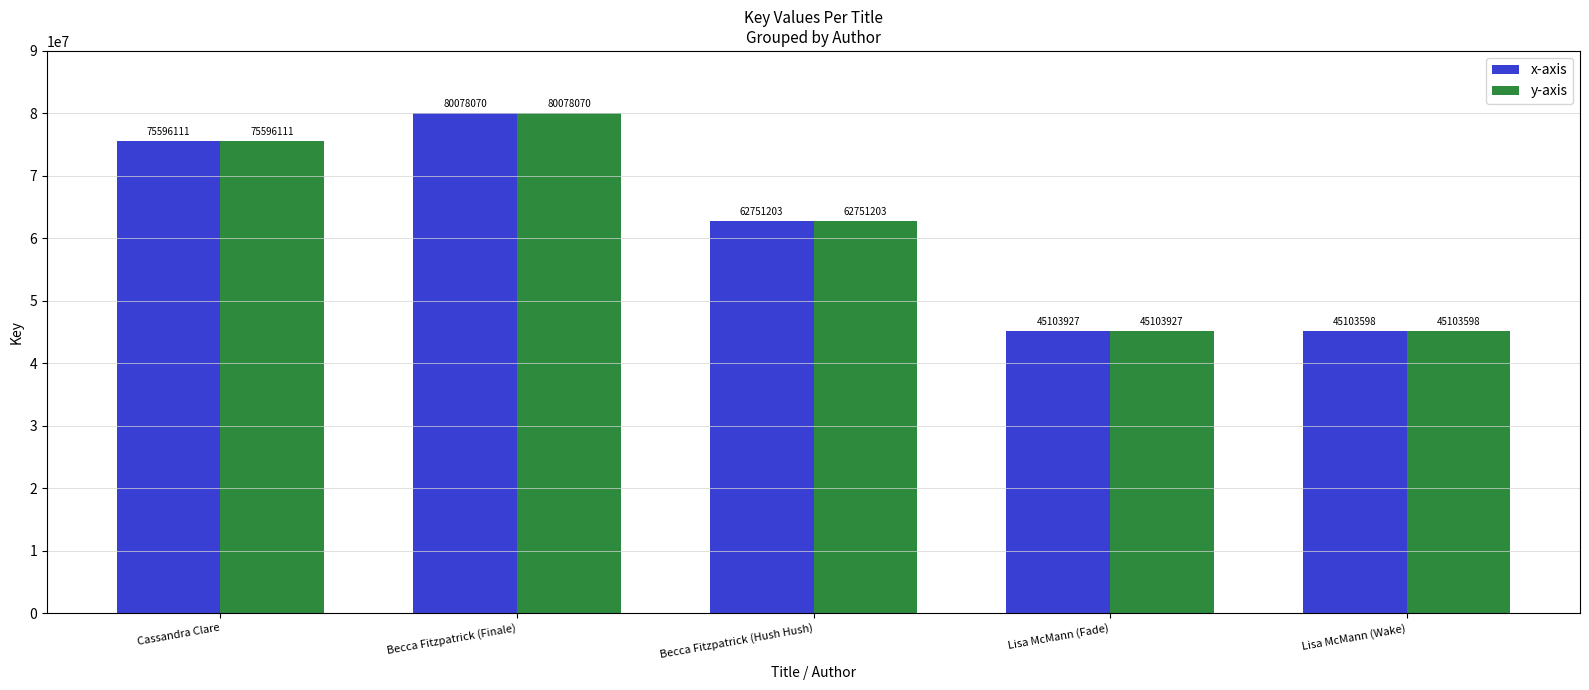

Are the bars horizontal?

No